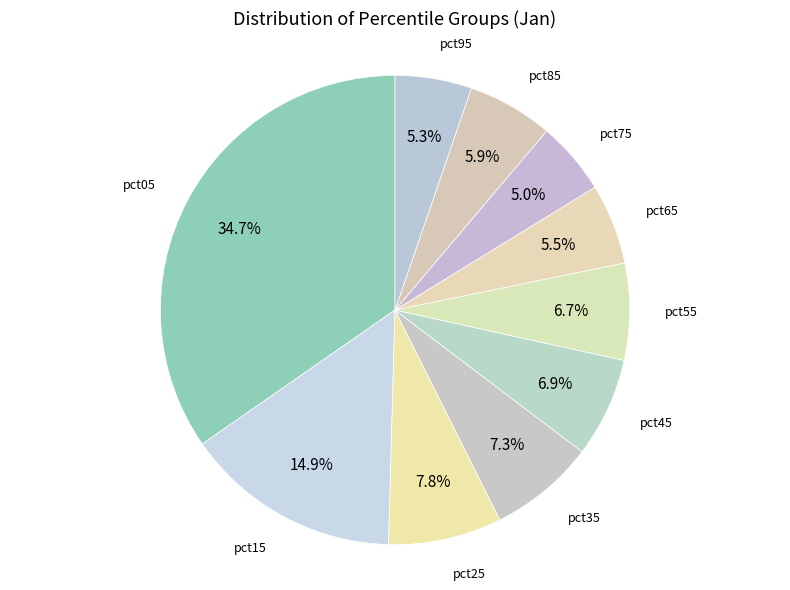

Rank the categories by value from lowest to highest.

pct75, pct95, pct65, pct85, pct55, pct45, pct35, pct25, pct15, pct05